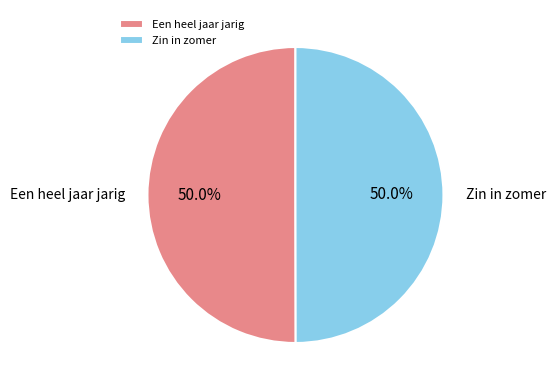

The Zin in zomer slice represents 50% of the pie. True or false?

True